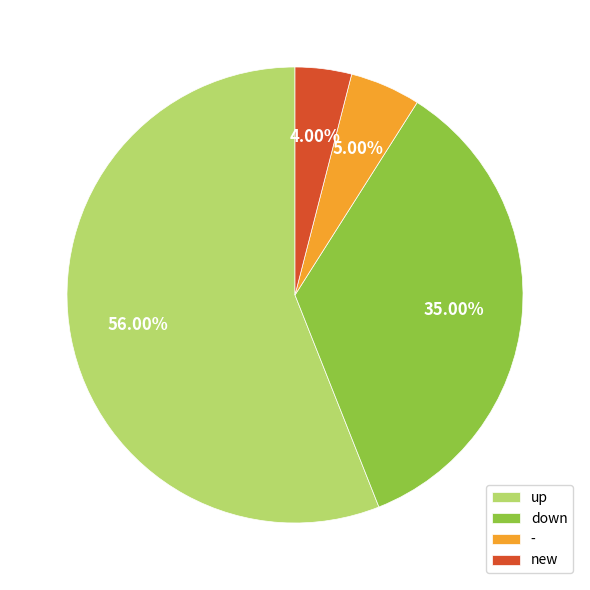

To the nearest percent, what is the difference between the largest and smallest slice percentages?

52%